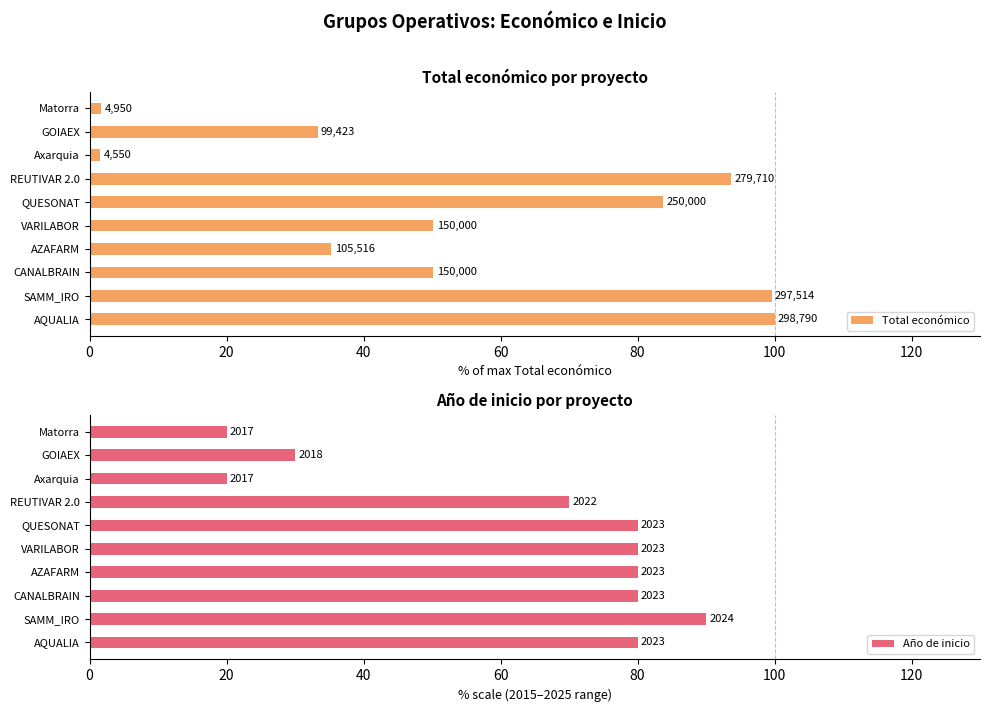

Which series has the largest total across all categories?

Año de inicio